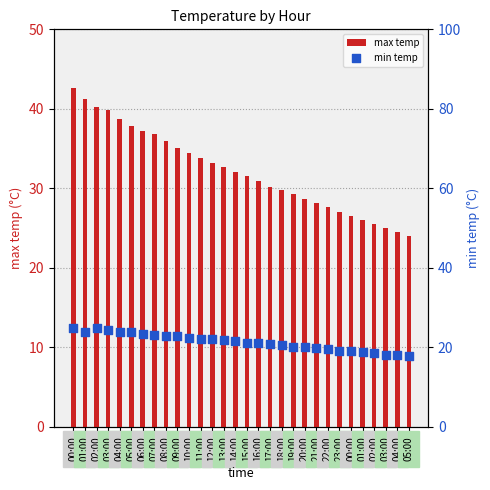

What is the total value across all series at 16:00?

51.9